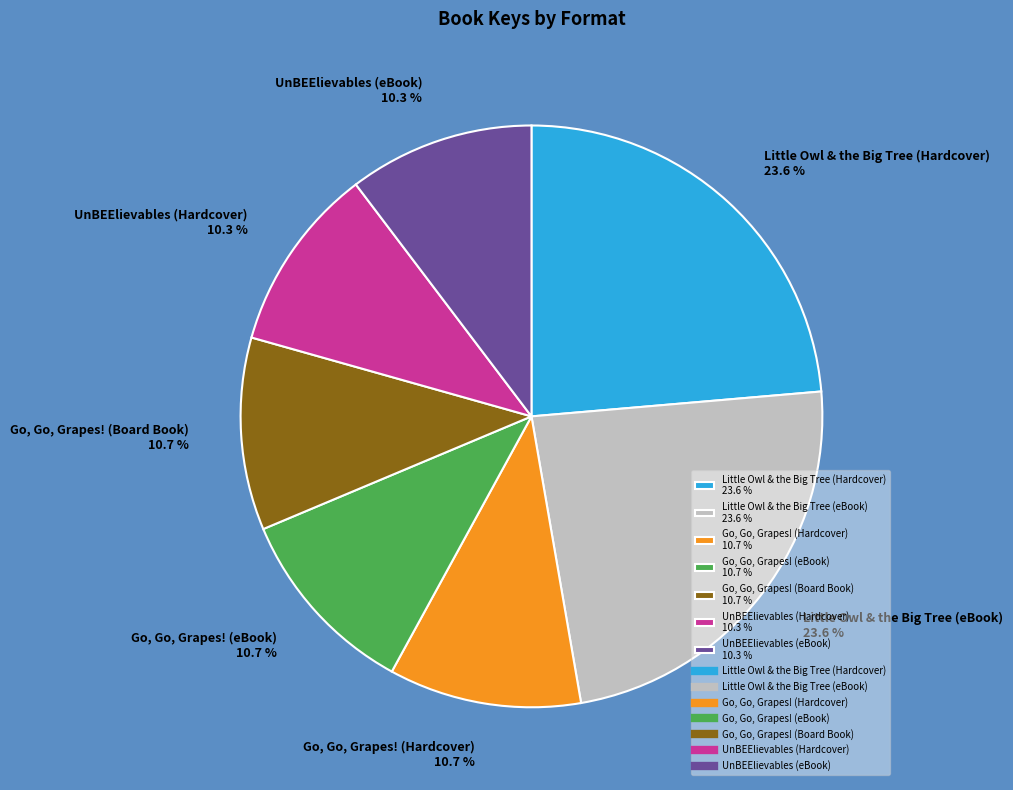

What percentage is the Go, Go, Grapes! (Hardcover) slice, to the nearest percent?

11%